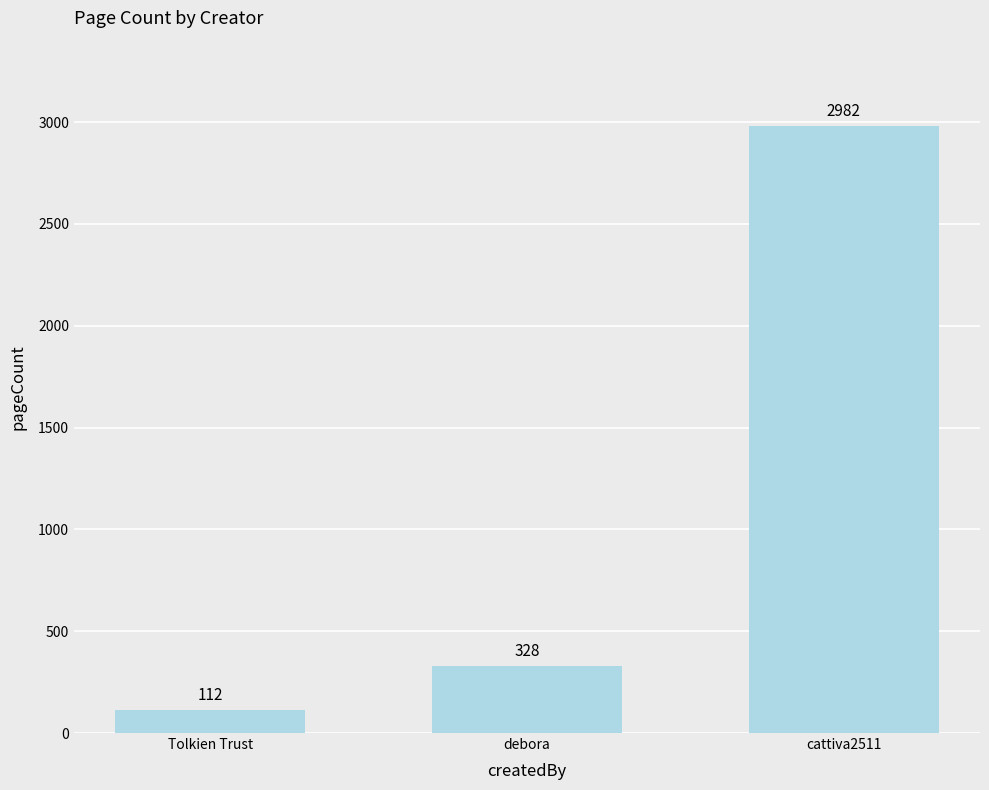

What is the sum of the values at debora and cattiva2511?

3310